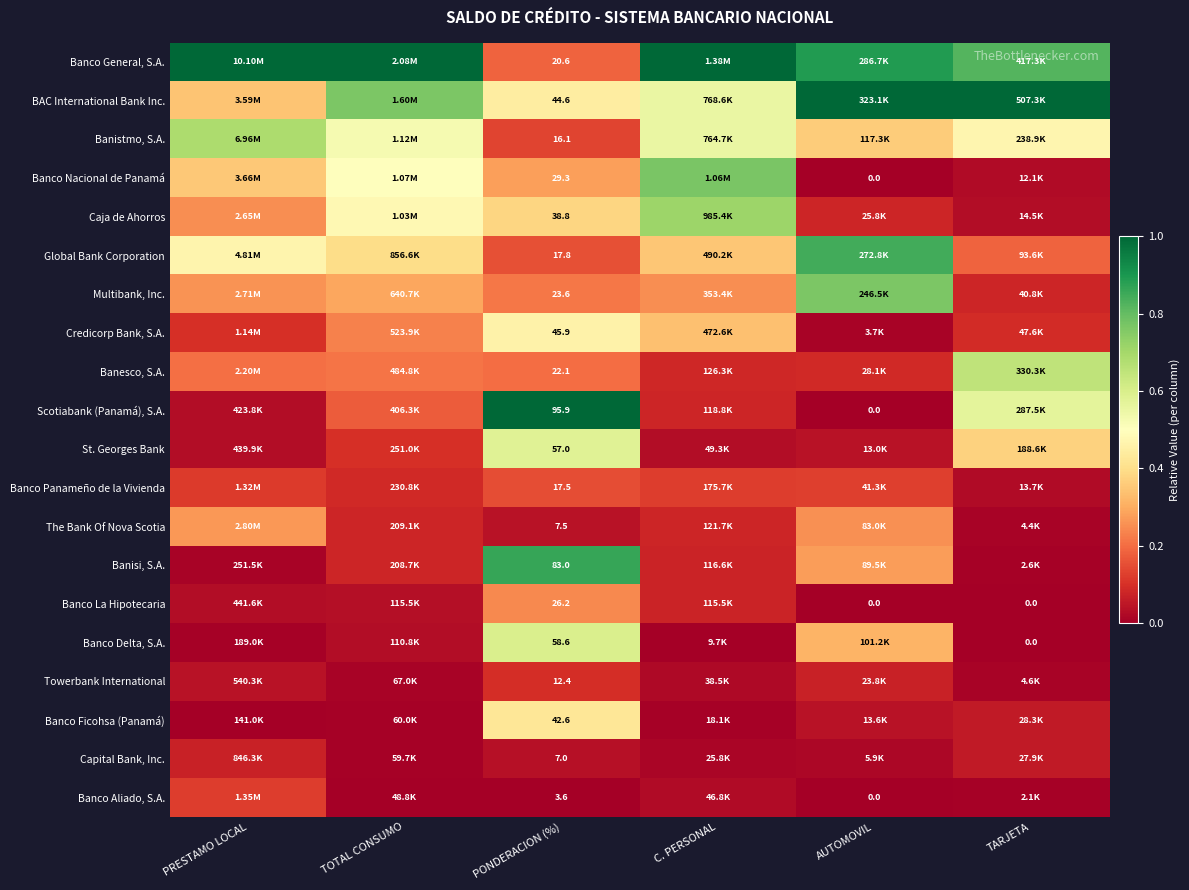

At PONDERACION (%), list the series in order from largest to smallest.

Scotiabank (Panamá), S.A., Banisi, S.A., Banco Delta, S.A., St. Georges Bank, Credicorp Bank, S.A., BAC International Bank Inc., Banco Ficohsa (Panamá), Caja de Ahorros, Banco Nacional de Panamá, Banco La Hipotecaria, Multibank, Inc., Banesco, S.A., Banco General, S.A., Global Bank Corporation, Banco Panameño de la Vivienda, Banistmo, S.A., Towerbank International, The Bank Of Nova Scotia, Capital Bank, Inc., Banco Aliado, S.A.